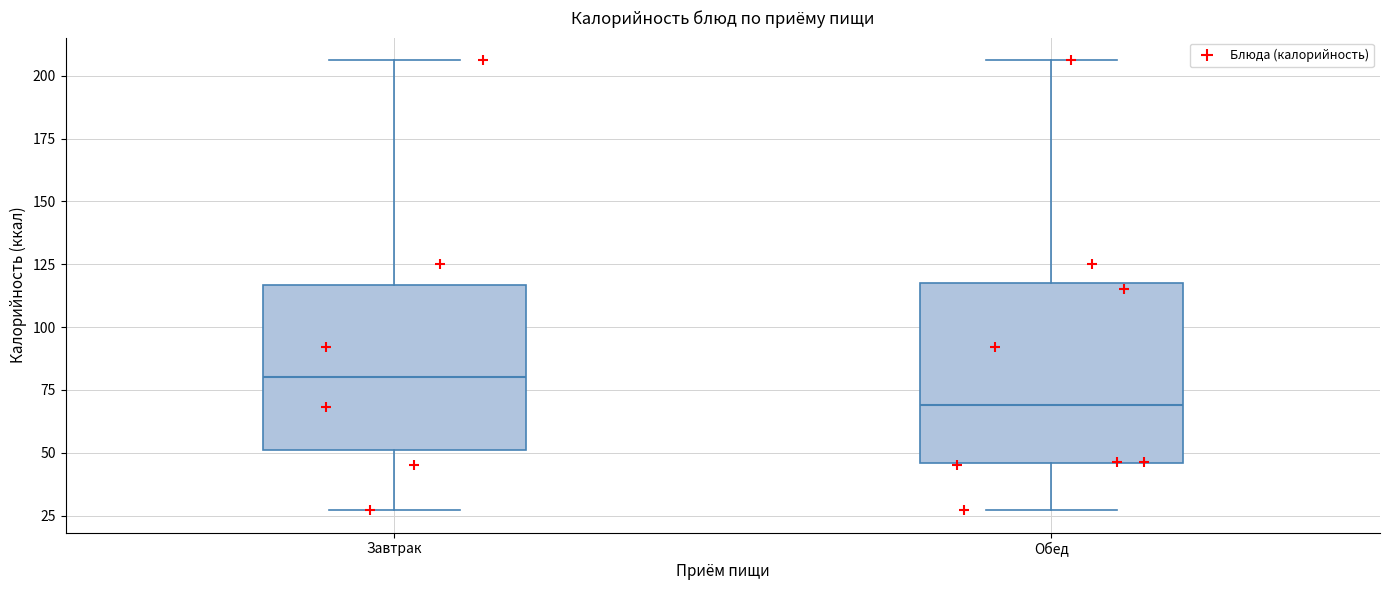

Where does the lower whisker of the box for Обед end on the y-axis? The values are not printed on the chart, so give them approximately, as read against the axis.

25